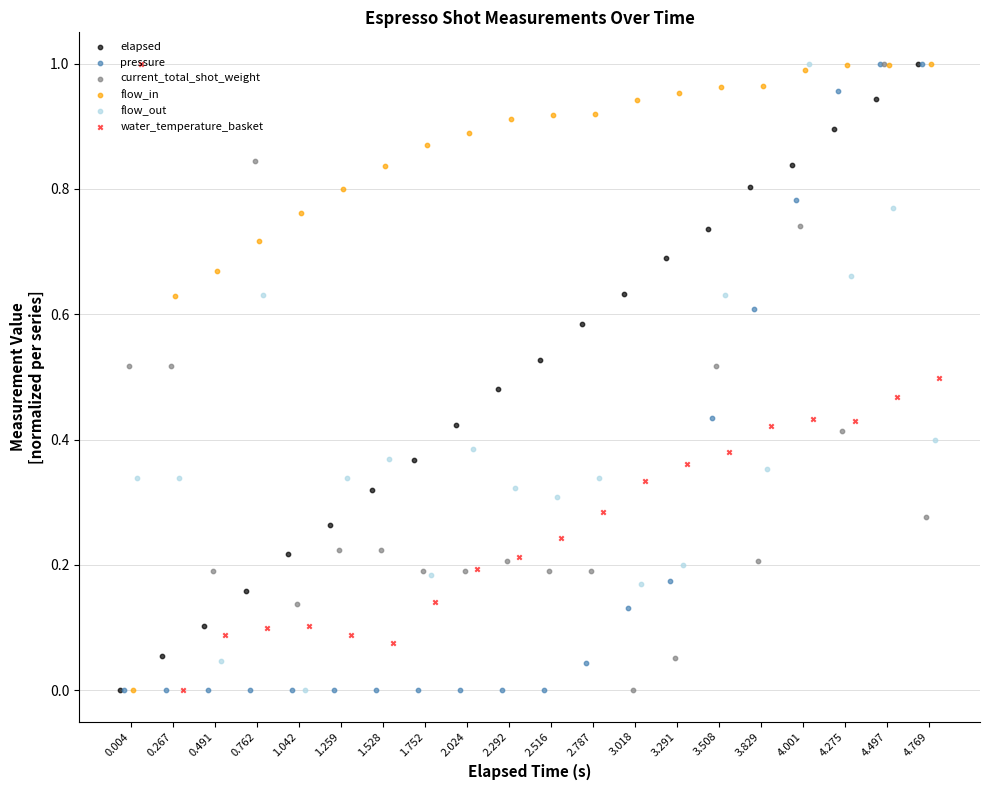

What is the total value across all series at 4.275?

4.4